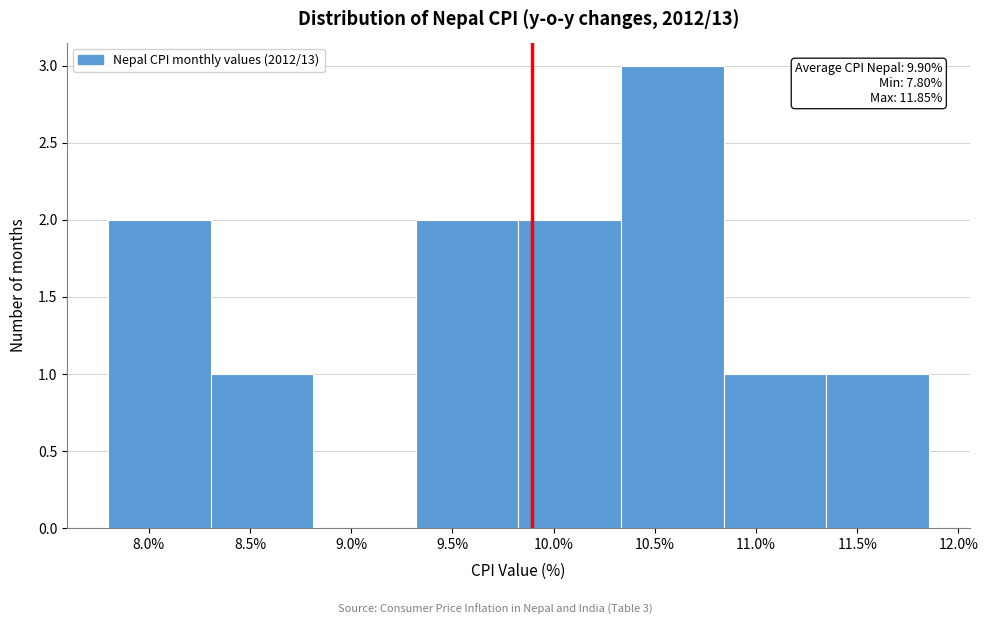

Which range on the x-axis has the tallest bar?

10.35 to 10.85